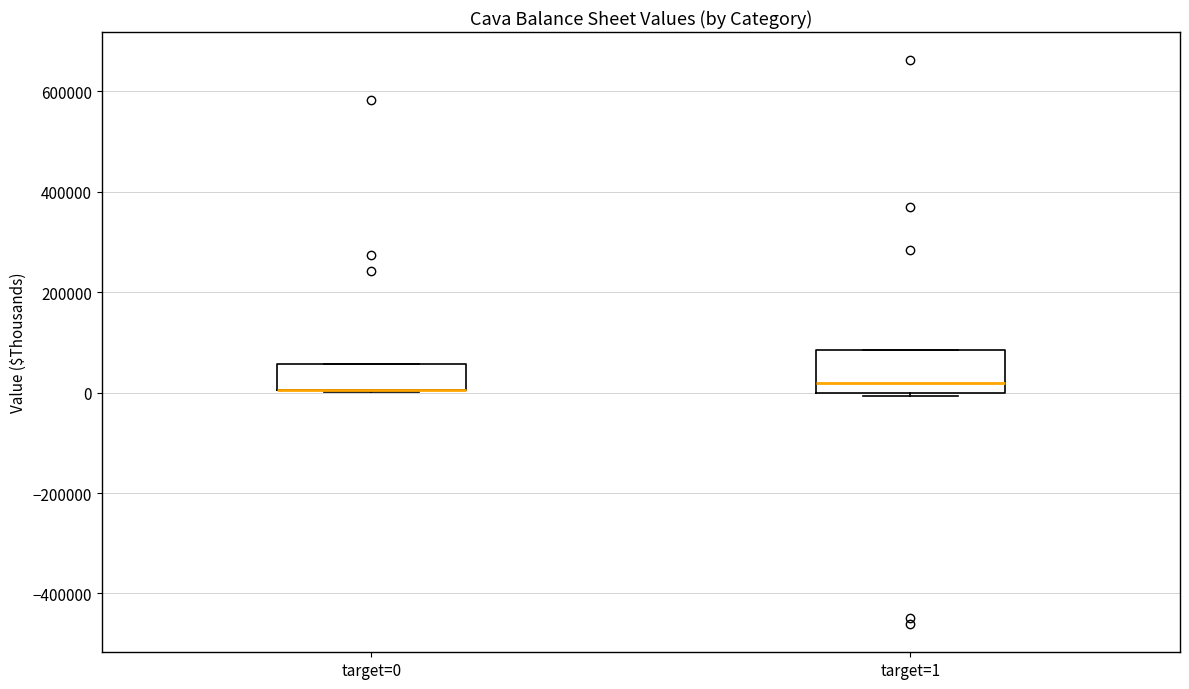

Which box is the tallest, from its lower edge to its upper edge?

target=1